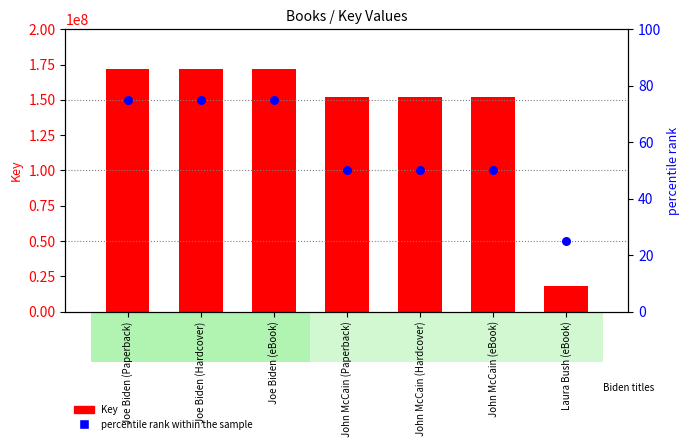

What is the total value across all series at John McCain (Paperback)?

152349087